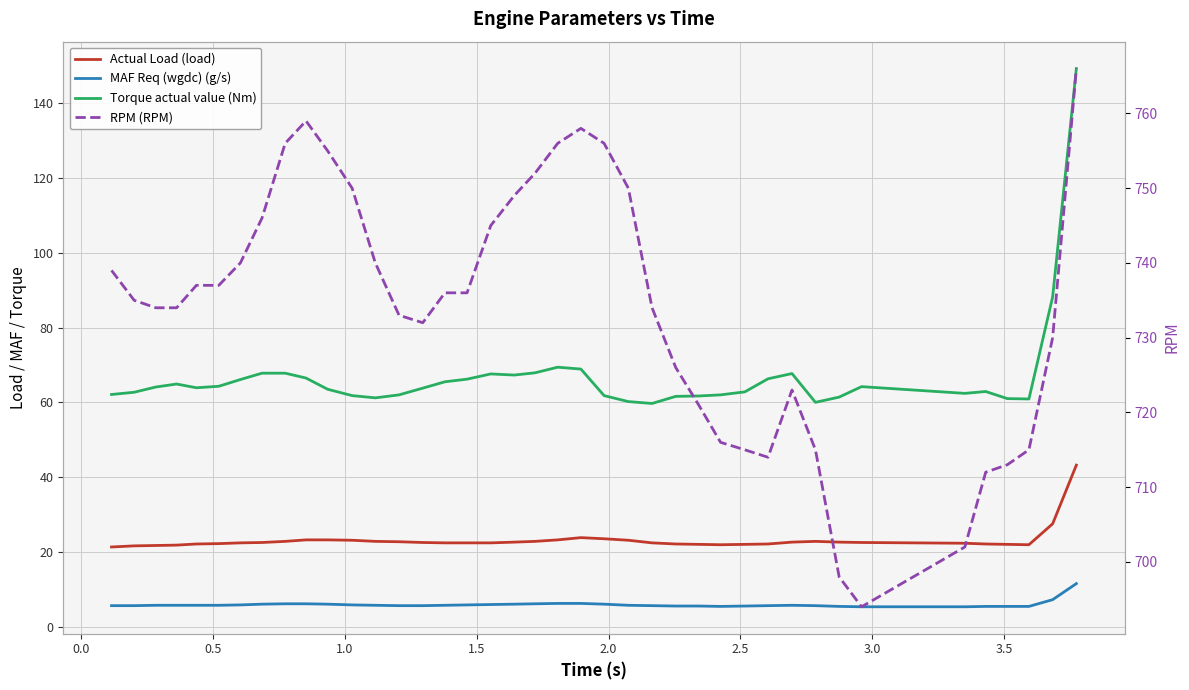

Which series has the largest total across all categories?

RPM (RPM)